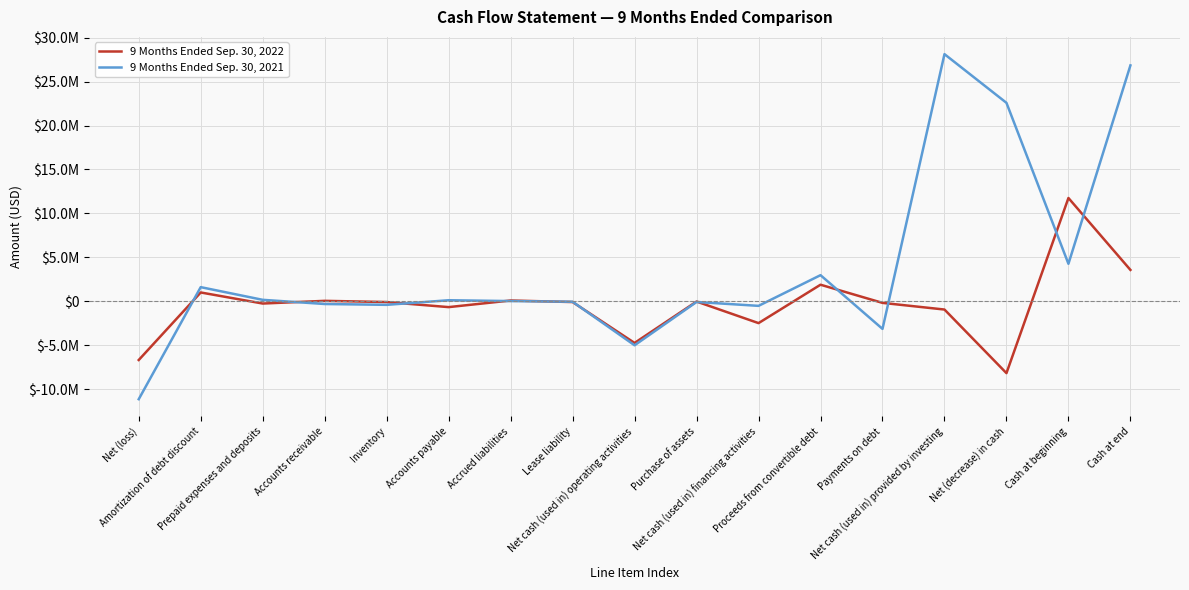

What are all the series names shown in the legend?

9 Months Ended Sep. 30, 2022, 9 Months Ended Sep. 30, 2021